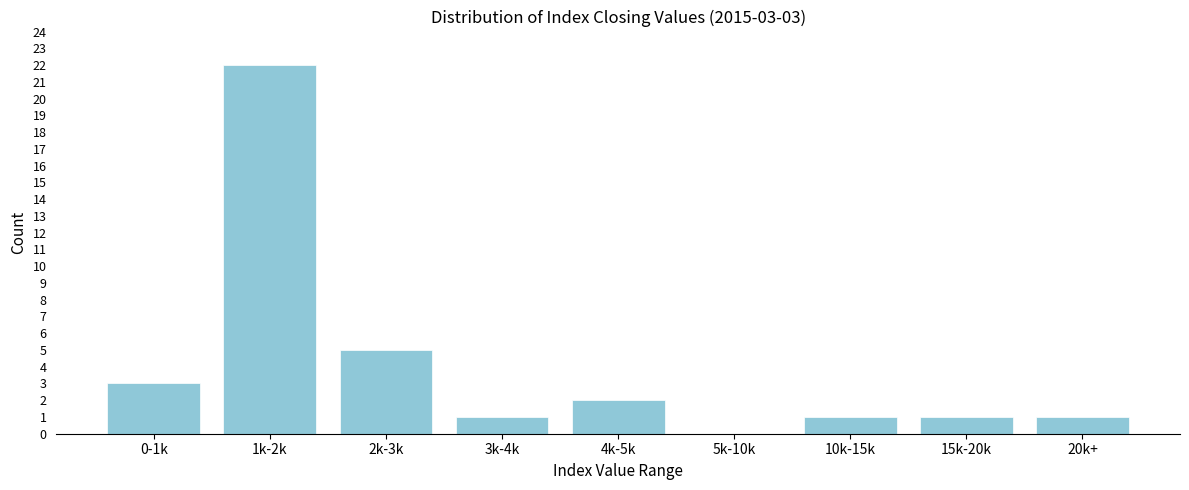

Reading left to right, list all the values displayed in this chart.

0-1k=3	1k-2k=22	2k-3k=5	3k-4k=1	4k-5k=2	5k-10k=0	10k-15k=1	15k-20k=1	20k+=1